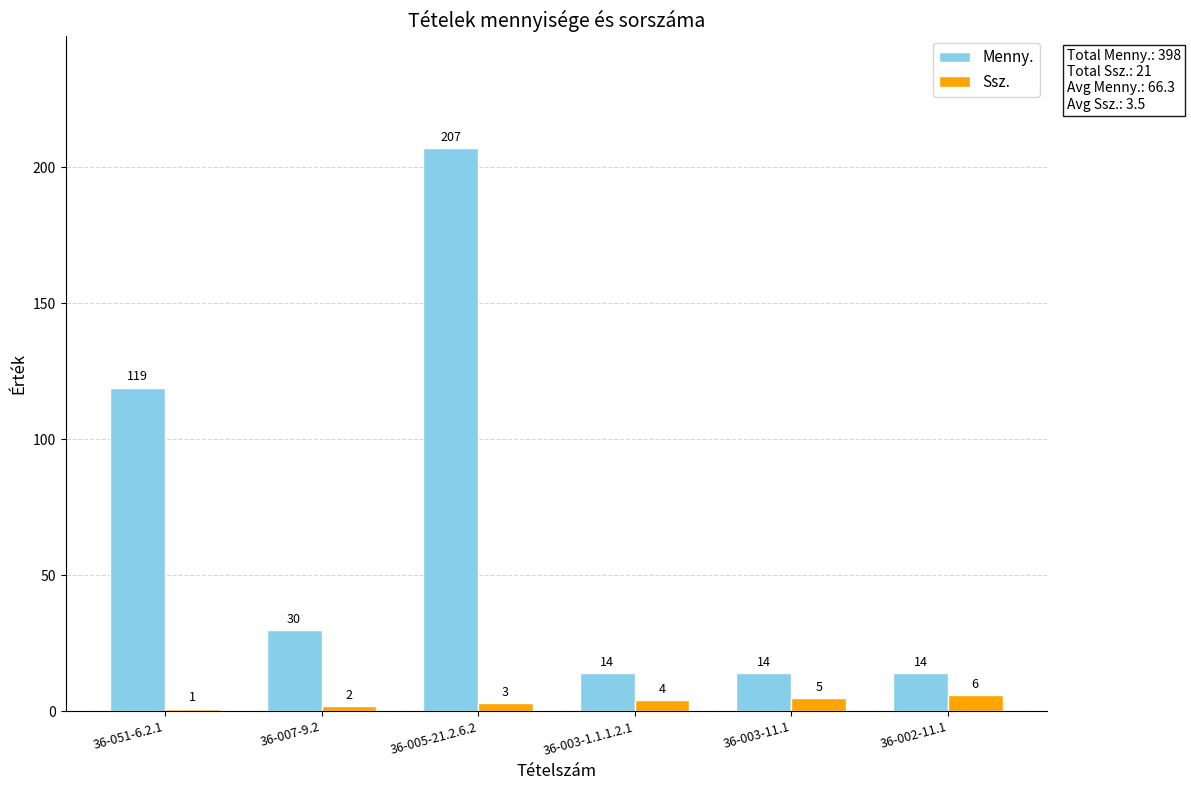

The value of Menny. at 36-002-11.1 is 14. True or false?

True